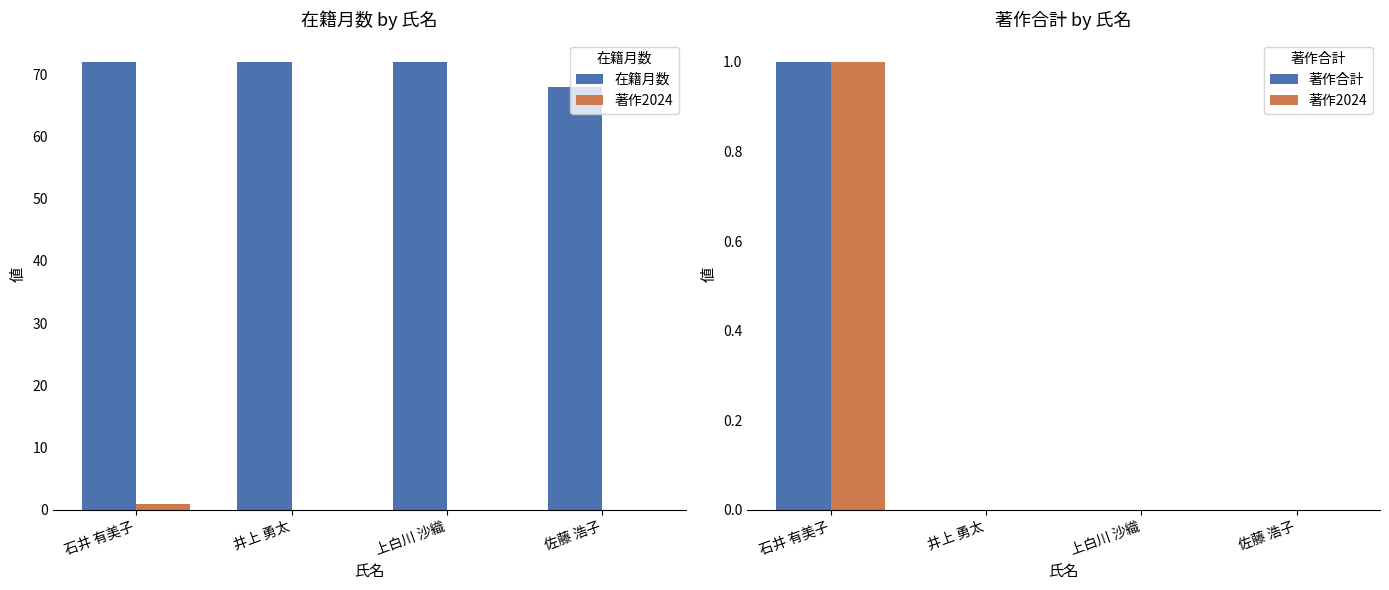

Which category has the lowest value in the 著作2024 series?

井上 勇太